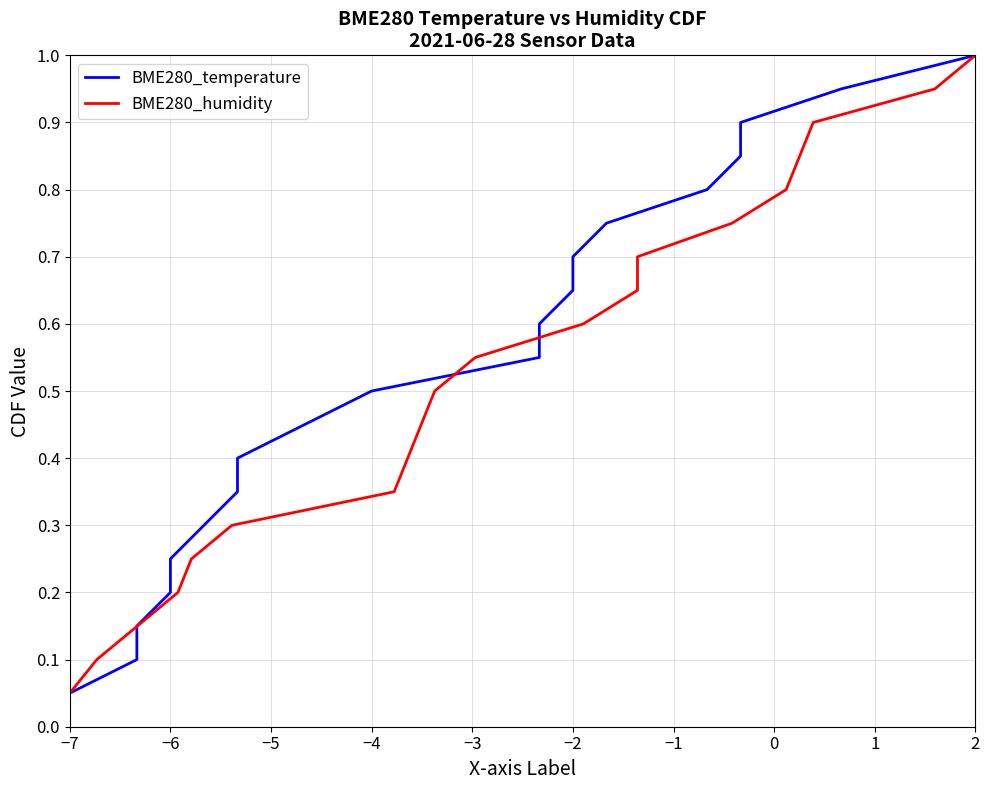

True or false: BME280_temperature has more than 1 points higher than both neighbors.

False